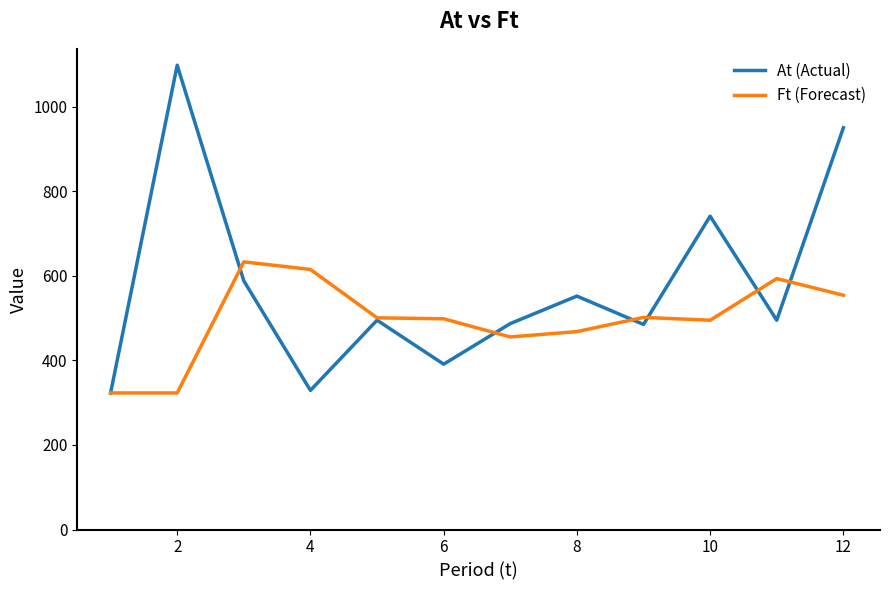

Which series has the largest total across all categories?

At (Actual)